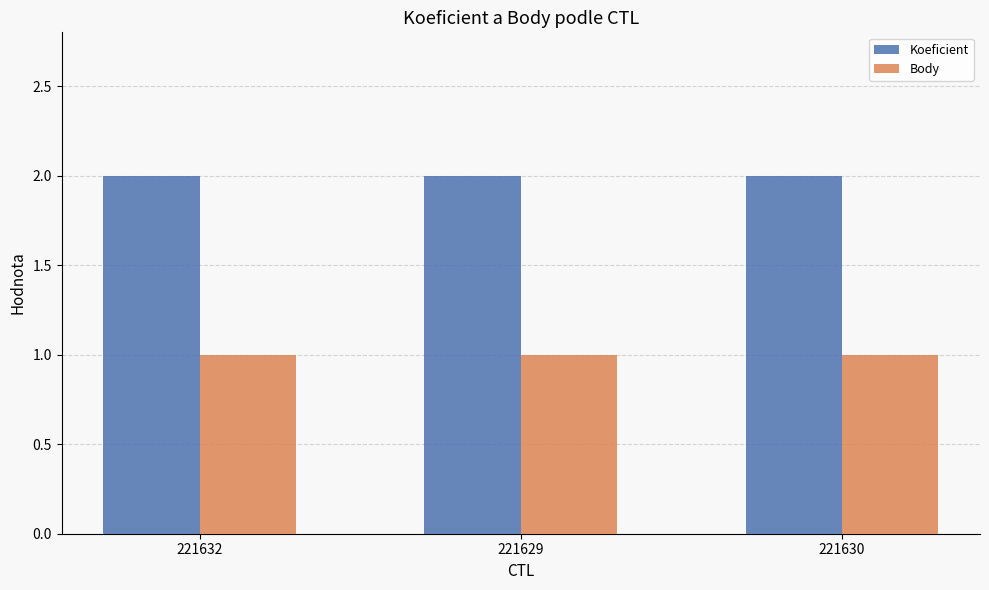

The value of Body at 221629 is 1. True or false?

True